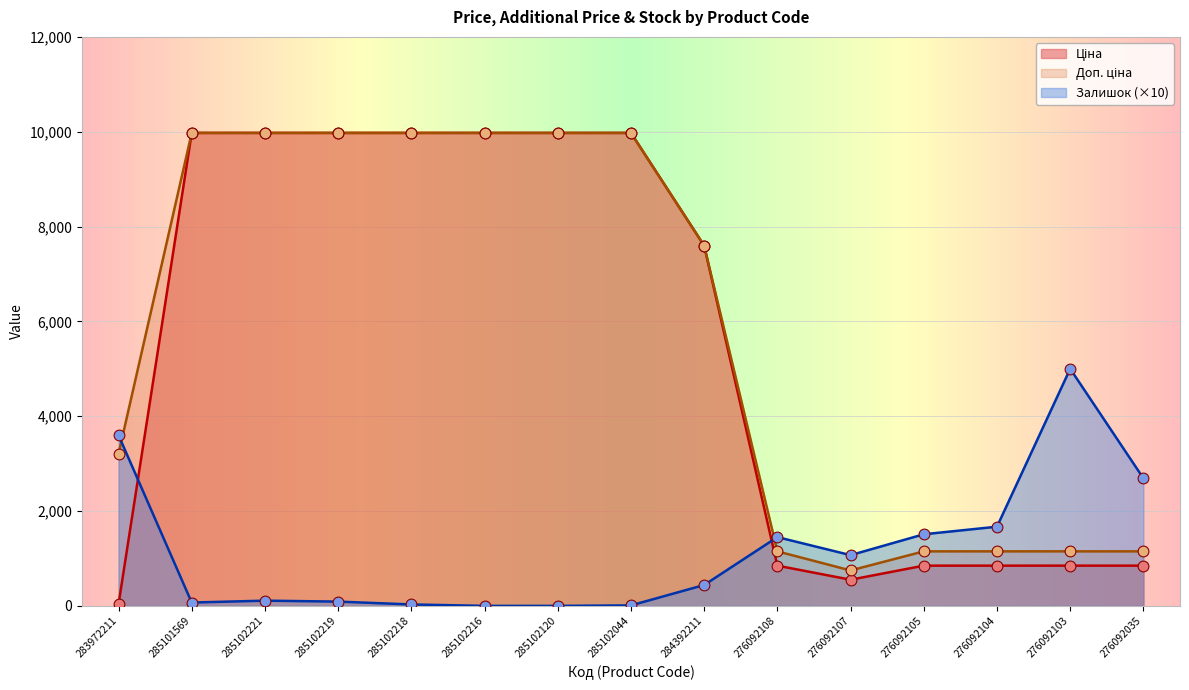

Is the value of Ціна at 276092105 greater than the value of Залишок at 276092104?

No